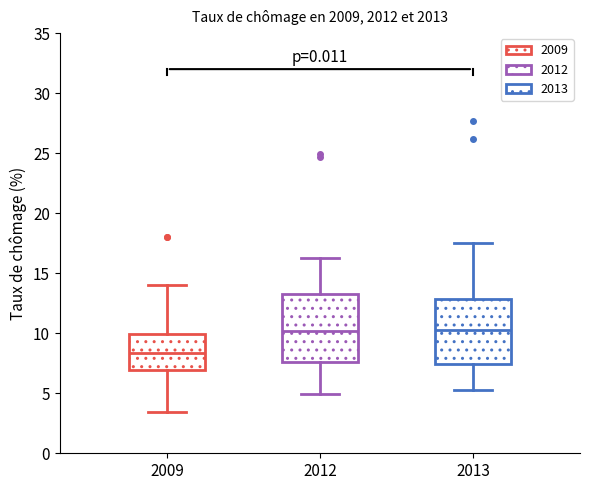

Where does the lower whisker of the box at x = 2013 end on the y-axis? The values are not printed on the chart, so give them approximately, as read against the axis.

5.5